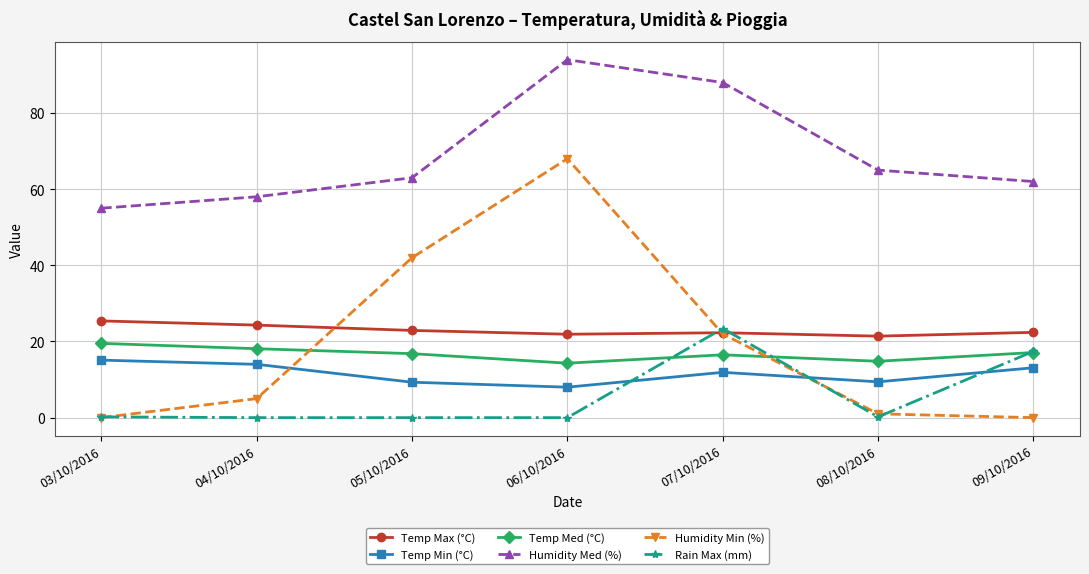

Which category has the lowest value in the Humidity Med (%) series?

03/10/2016